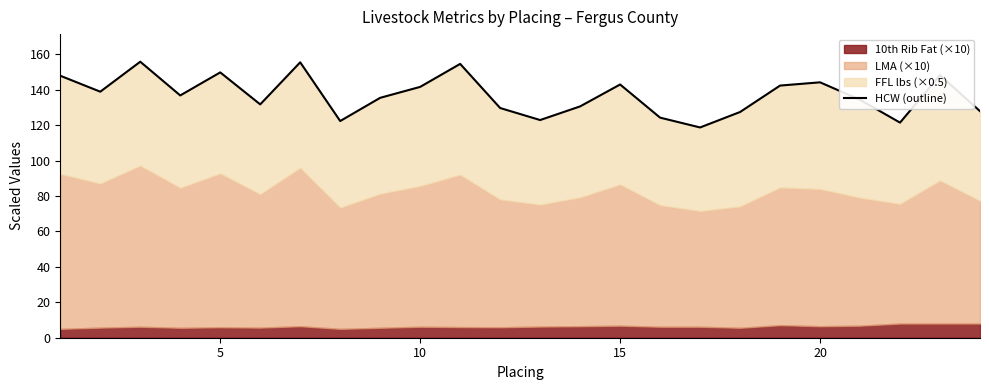

Between 20 and 10, which is larger?

10